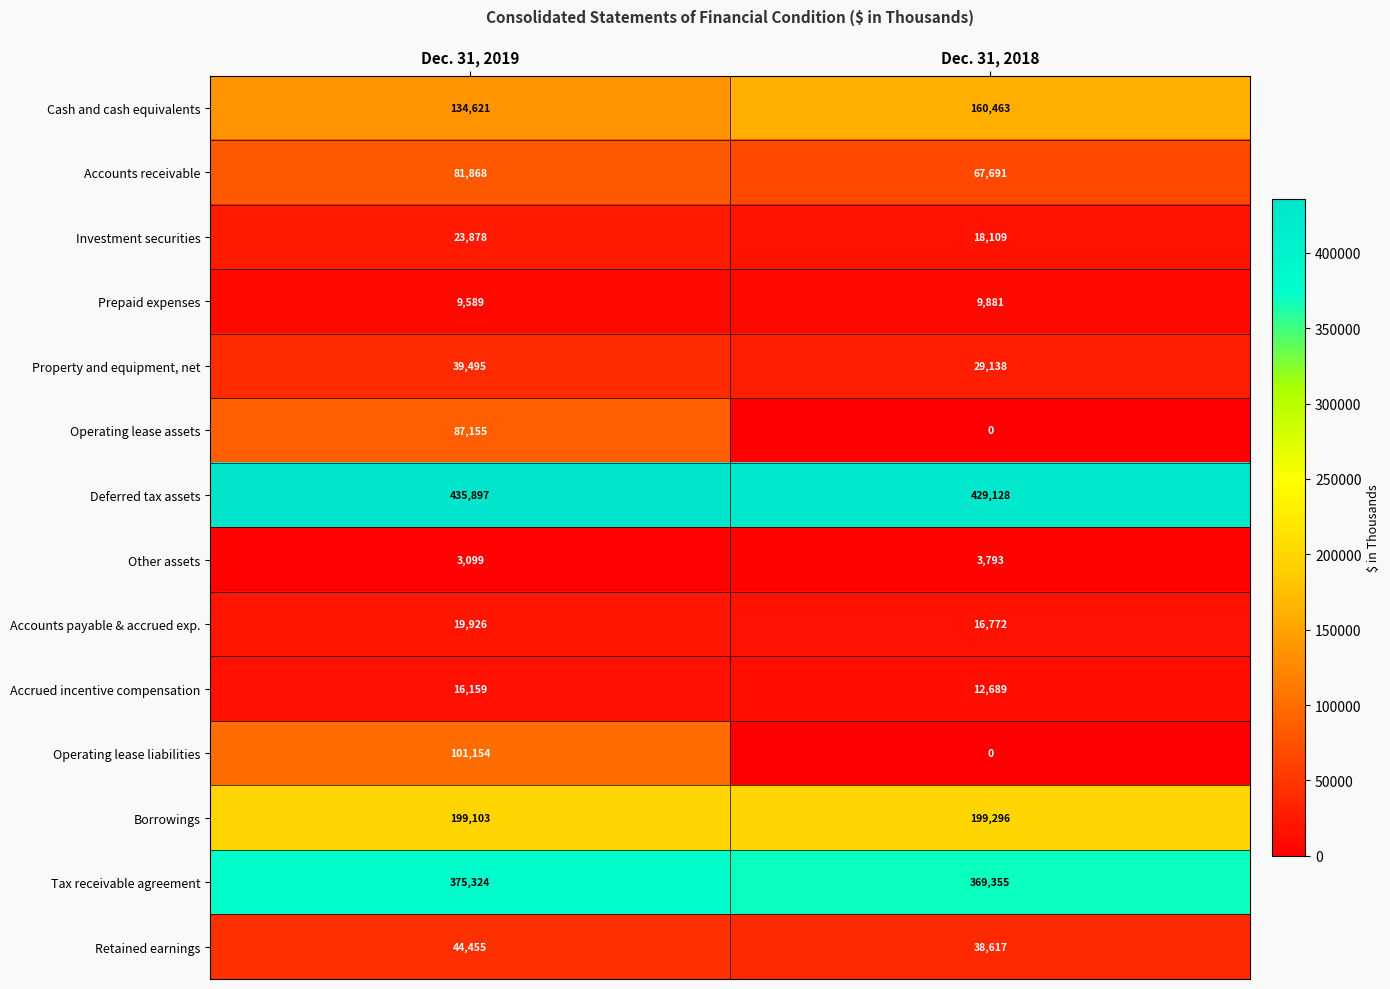

Rank the series by their maximum value, from highest to lowest.

Deferred tax assets, Tax receivable agreement, Borrowings, Cash and cash equivalents, Operating lease liabilities, Operating lease assets, Accounts receivable, Retained earnings, Property and equipment, net, Investment securities, Accounts payable & accrued exp., Accrued incentive compensation, Prepaid expenses, Other assets